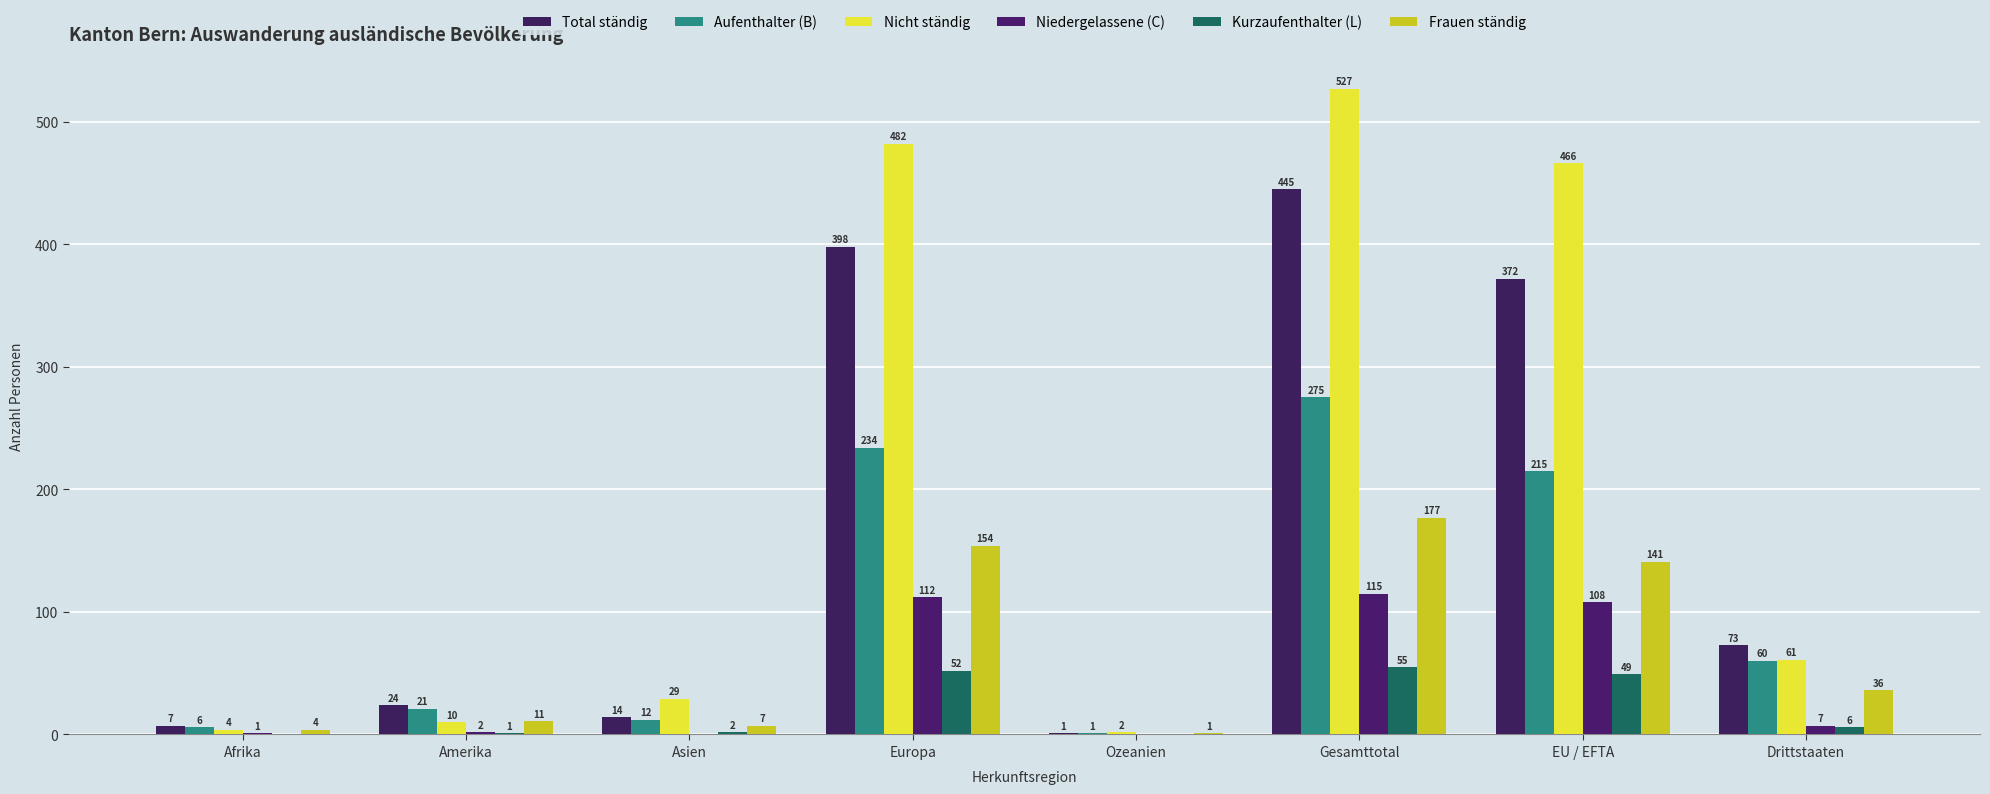

Are the bars grouped side by side (vs. stacked)?

Yes